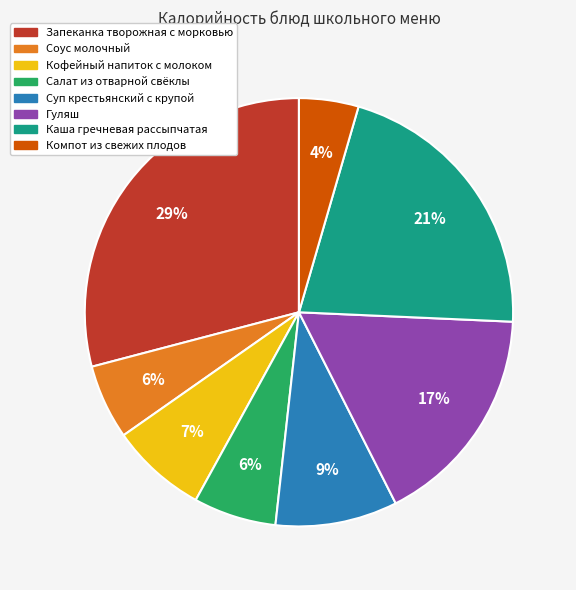

To the nearest percent, what percentage of the pie is Салат из отварной свёклы?

6%